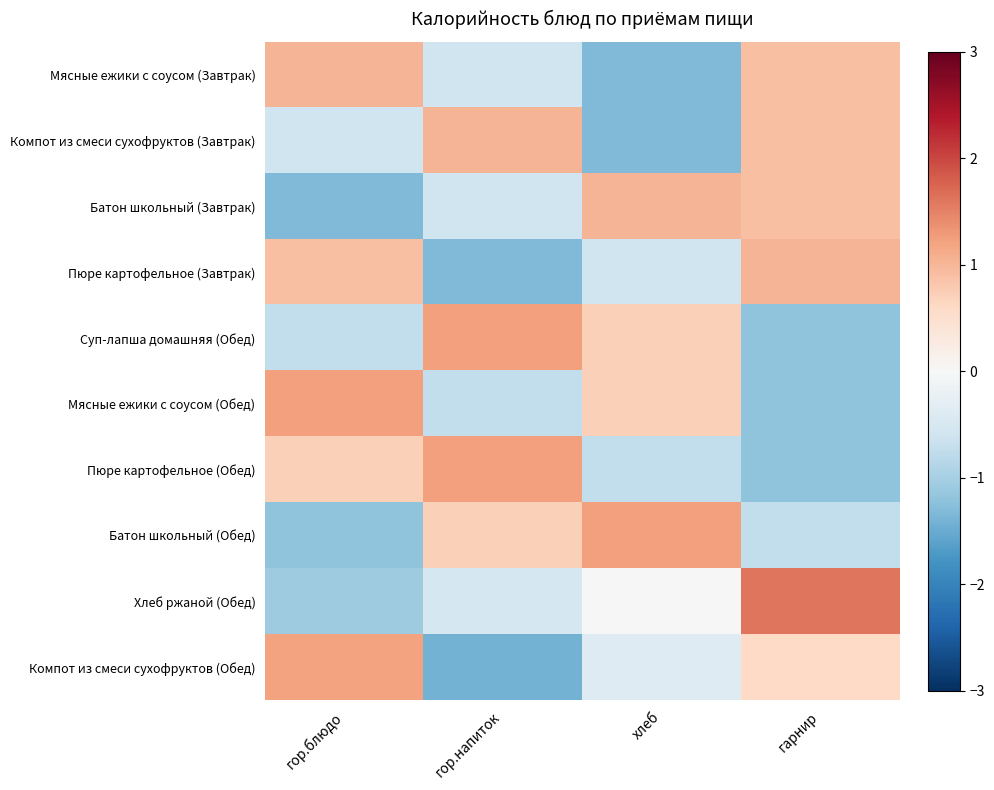

Reading left to right, transcribe all the data shown in this chart.

Мясные ежики с соусом (Завтрак): гор.блюдо=1.0	гор.напиток=-0.6	хлеб=-1.3	гарнир=0.9
Компот из смеси сухофруктов (Завтрак): гор.блюдо=-0.6	гор.напиток=1.0	хлеб=-1.3	гарнир=0.9
Батон школьный (Завтрак): гор.блюдо=-1.3	гор.напиток=-0.6	хлеб=1.0	гарнир=0.9
Пюре картофельное (Завтрак): гор.блюдо=0.9	гор.напиток=-1.3	хлеб=-0.6	гарнир=1.0
Суп-лапша домашняя (Обед): гор.блюдо=-0.7	гор.напиток=1.2	хлеб=0.7	гарнир=-1.2
Мясные ежики с соусом (Обед): гор.блюдо=1.2	гор.напиток=-0.7	хлеб=0.7	гарнир=-1.2
Пюре картофельное (Обед): гор.блюдо=0.7	гор.напиток=1.2	хлеб=-0.7	гарнир=-1.2
Батон школьный (Обед): гор.блюдо=-1.2	гор.напиток=0.7	хлеб=1.2	гарнир=-0.7
Хлеб ржаной (Обед): гор.блюдо=-1.1	гор.напиток=-0.5	хлеб=-0.0	гарнир=1.6
Компот из смеси сухофруктов (Обед): гор.блюдо=1.2	гор.напиток=-1.4	хлеб=-0.4	гарнир=0.6